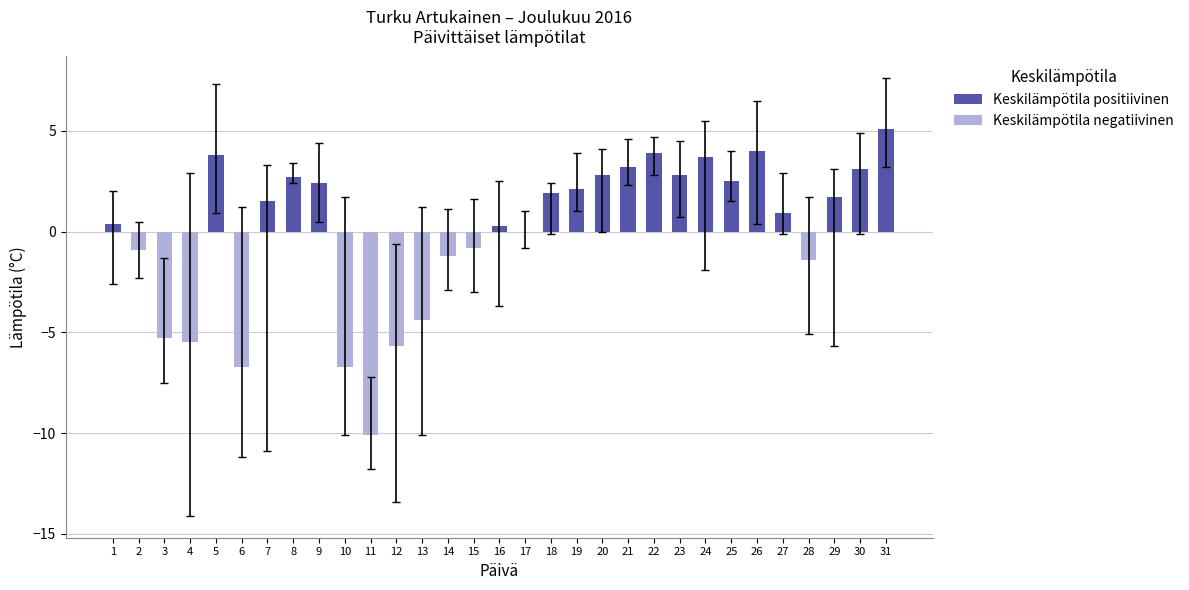

What is the total value across all series at 13?

-4.4